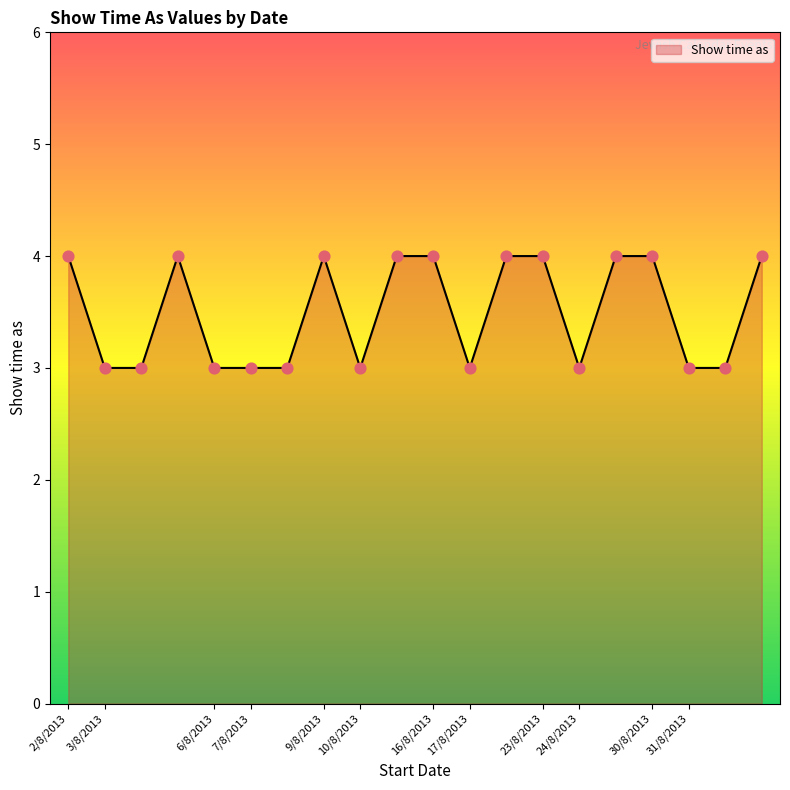

What is the smallest value displayed?

3